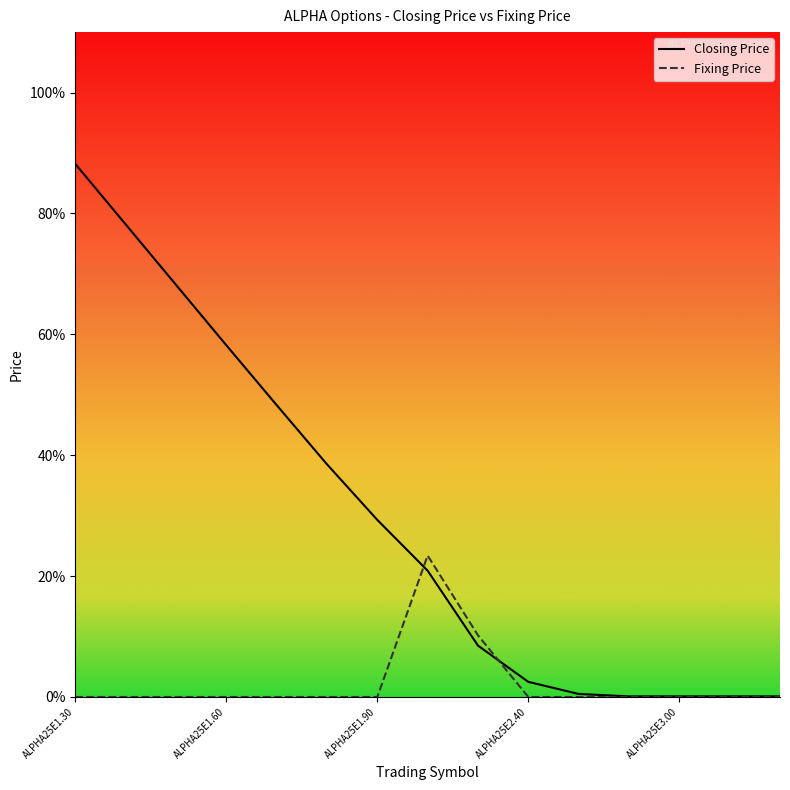

Is it true that Fixing Price equals 0.1 at 8?

True